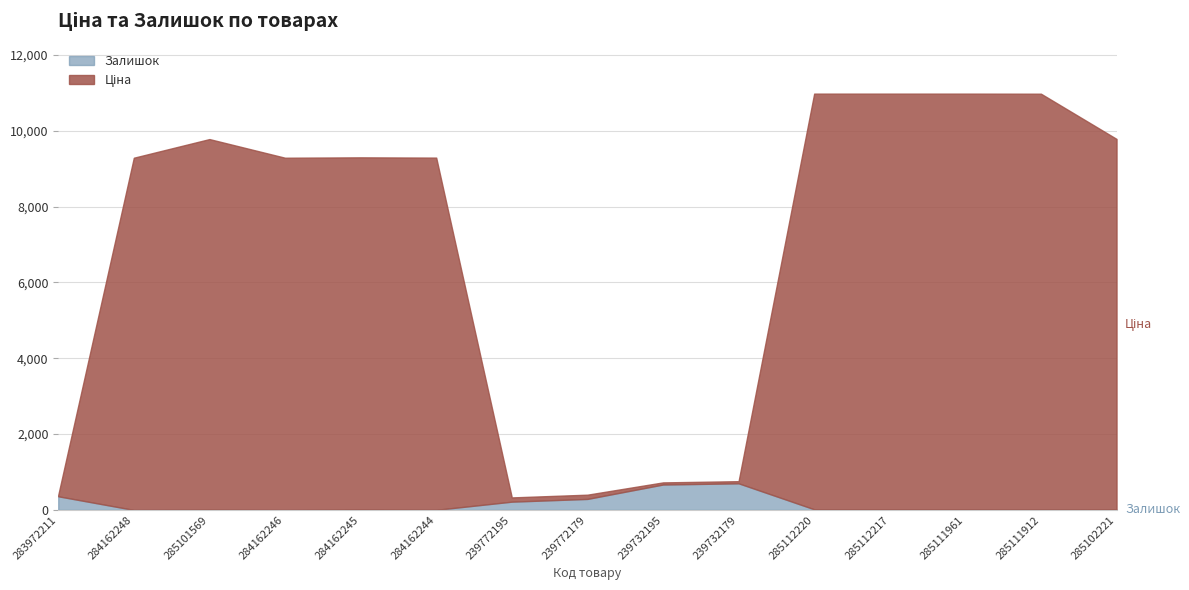

How many data points does each series have?

15